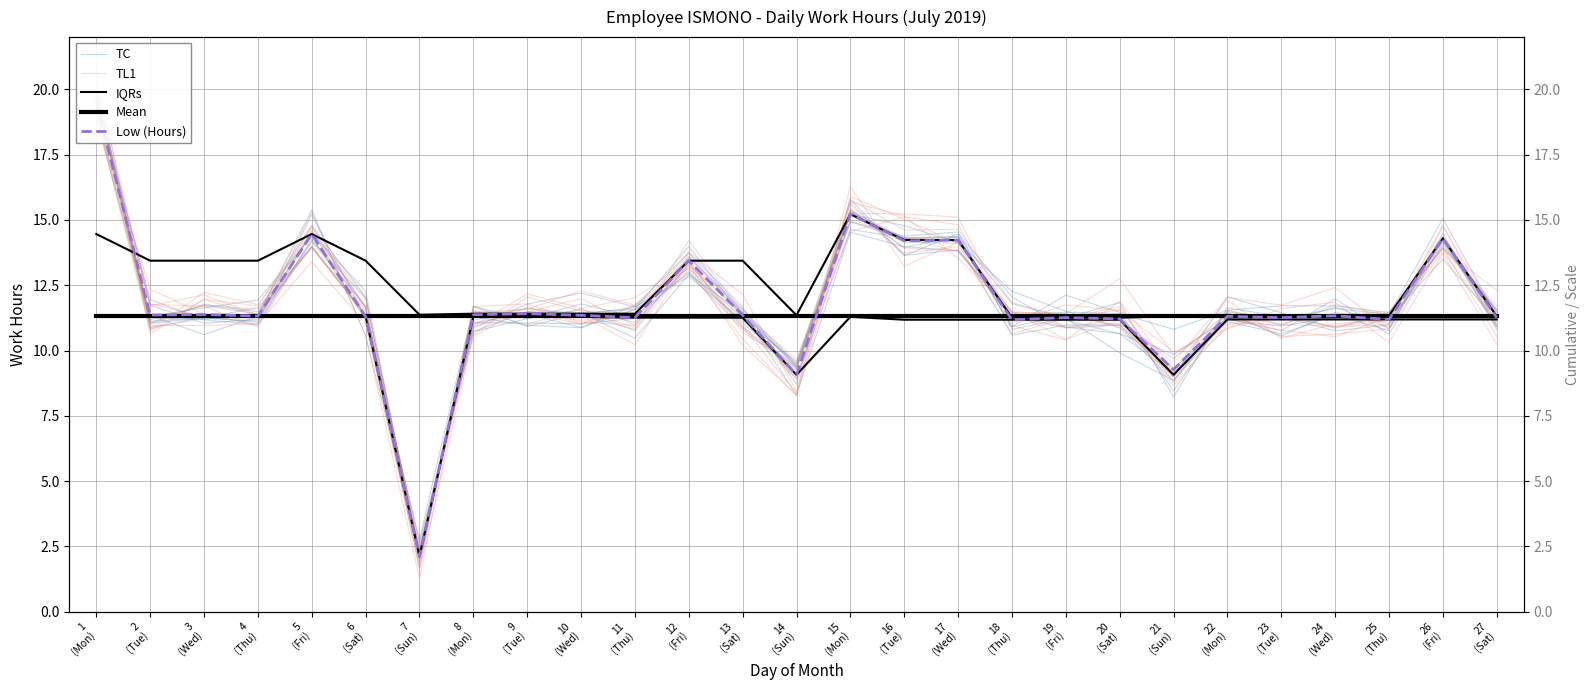

Which series has the largest total across all categories?

IQRs